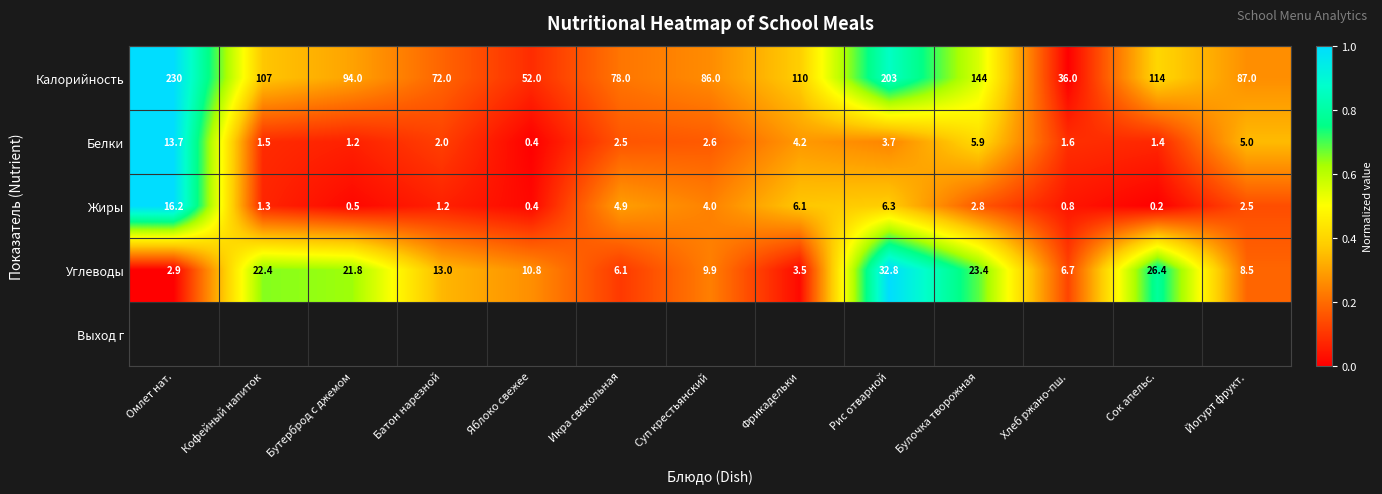

What is the minimum value for Калорийность?

36.0